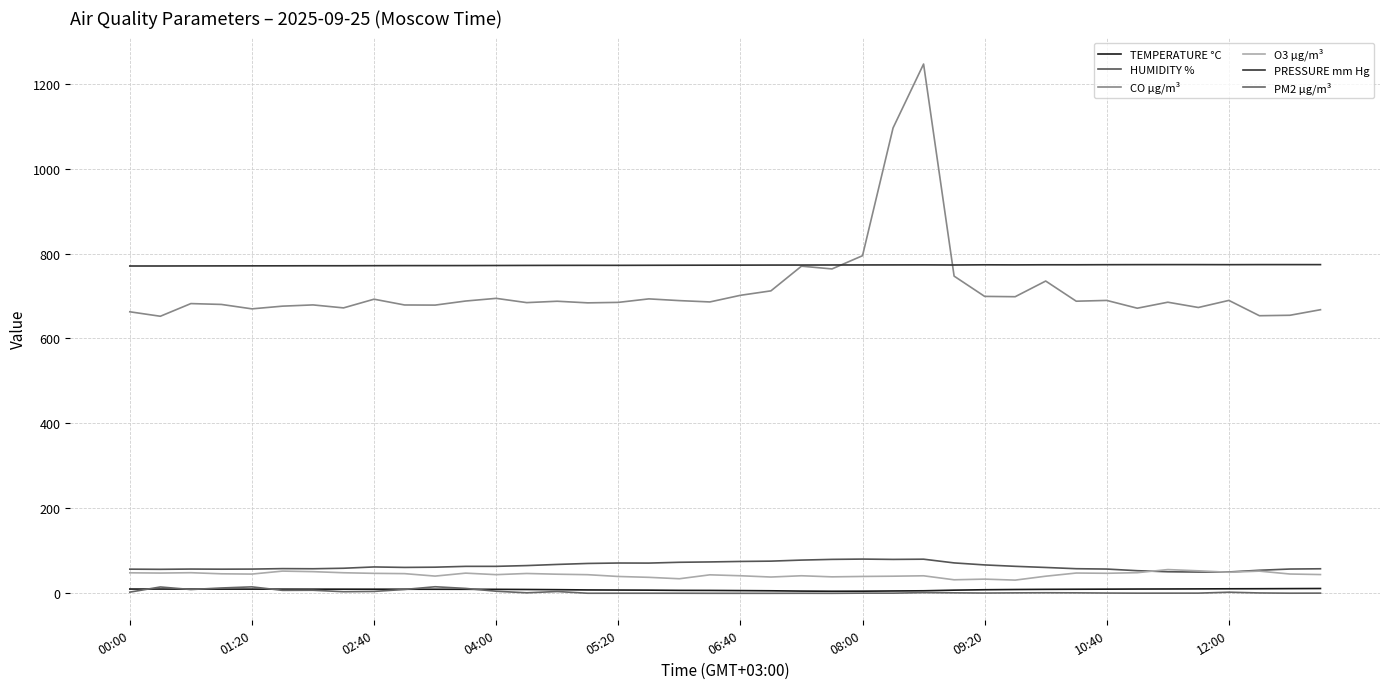

True or false: TEMPERATURE °C and O3 µg/m³ intersect in this chart.

False